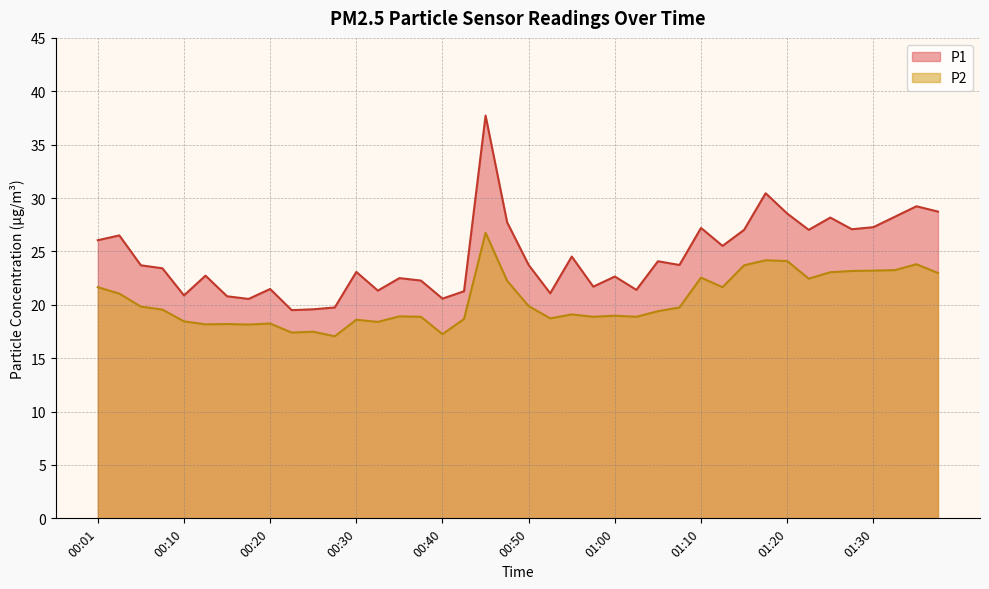

What is the difference between the maximum and minimum values in the P2 series?

9.7